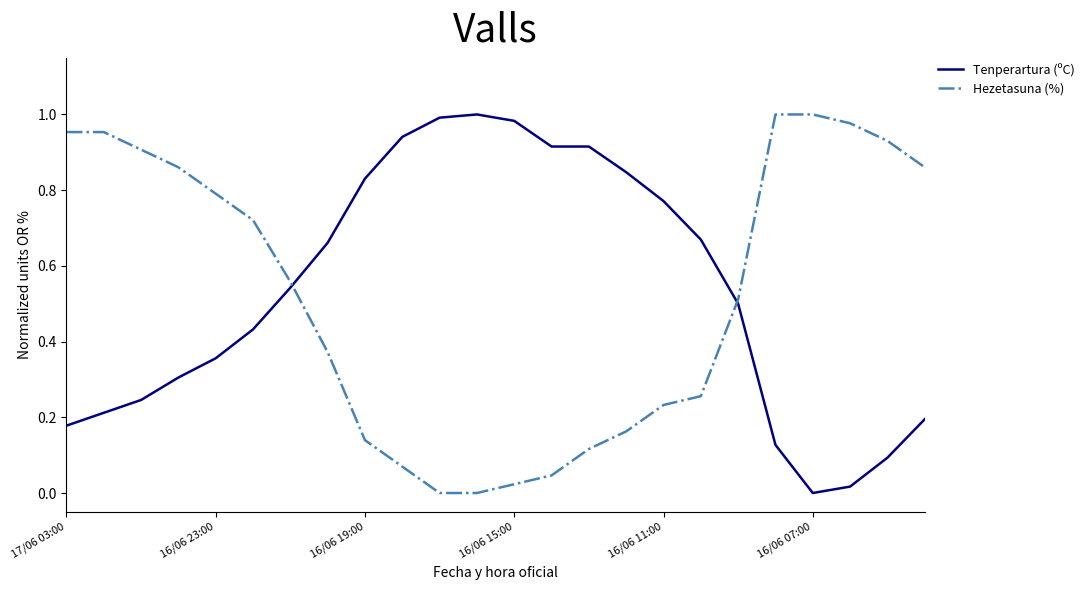

Is this an area chart (filled region under the line)?

No